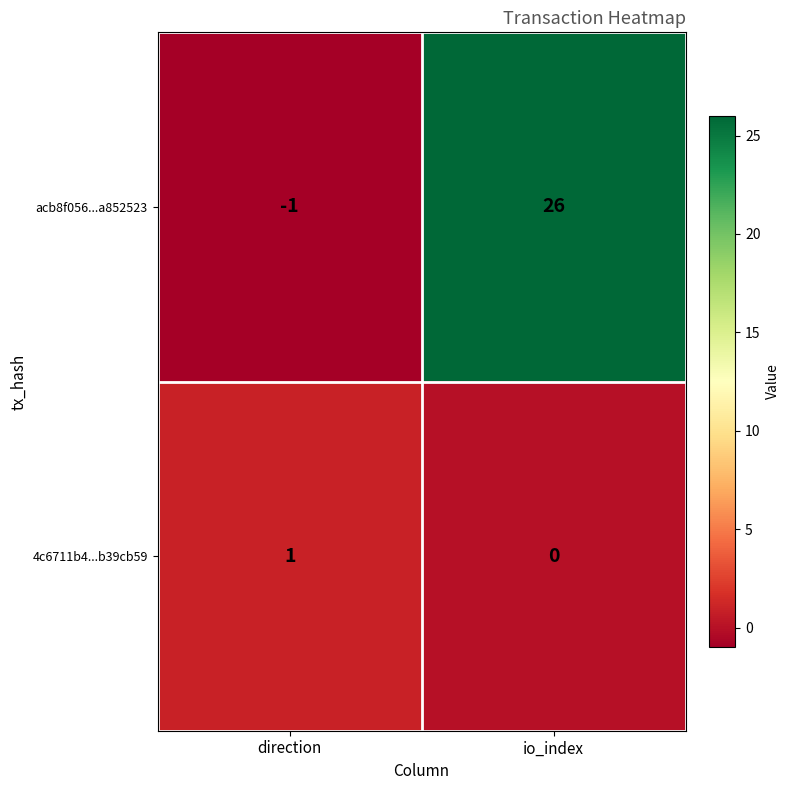

Reading left to right, what are all the values shown in this chart?

acb8f056...a852523: -1	26
4c6711b4...b39cb59: 1	0